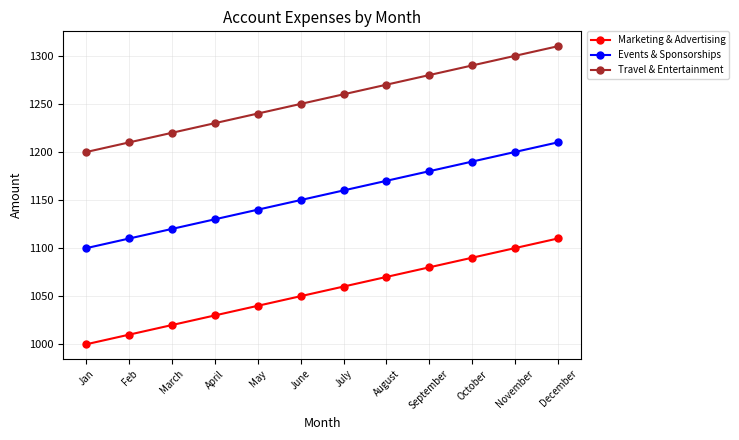

What is the label of the 6th point from the right?

July